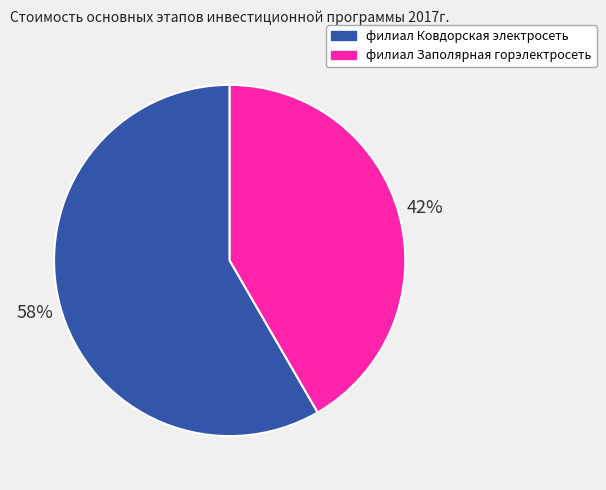

Is the sum of филиал Ковдорская электросеть and филиал Заполярная горэлектросеть greater than half?

Yes